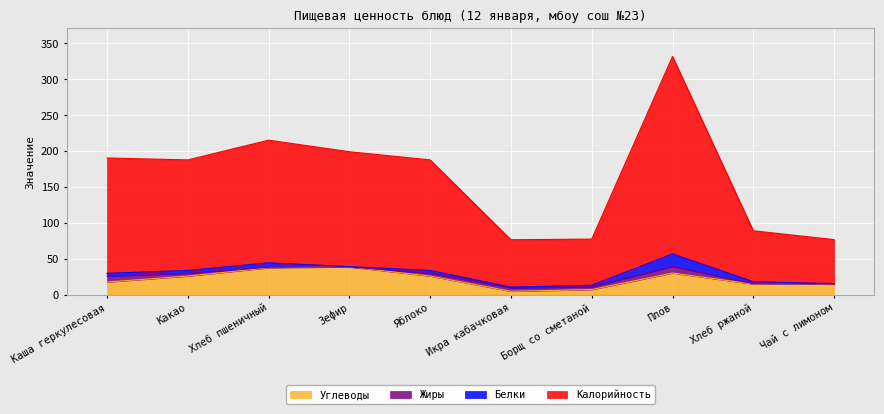

What is the sum of all Калорийность values?

1630.5